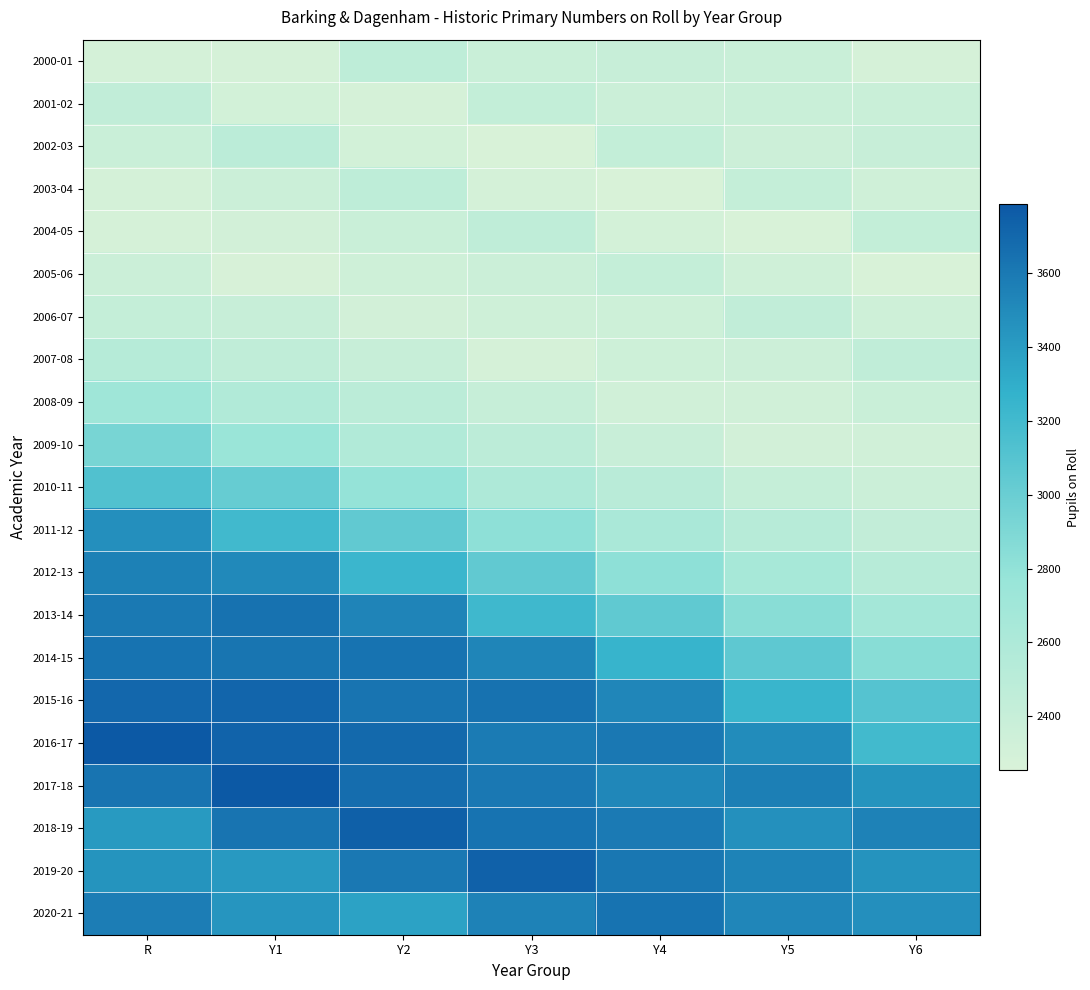

What is the greatest value displayed?

3786